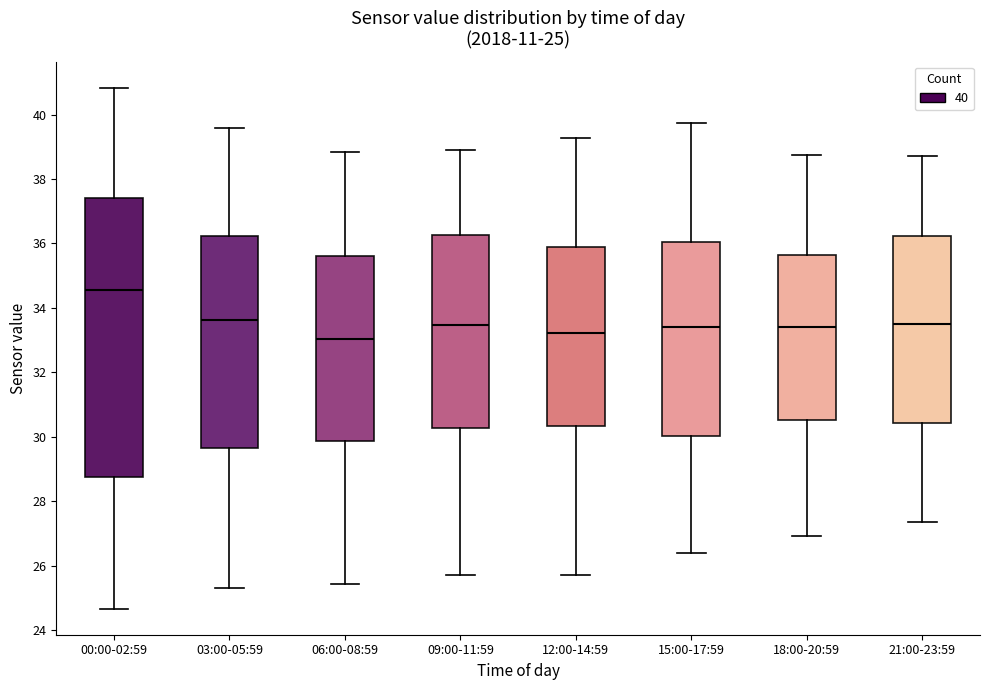

Which box is the tallest, from its lower edge to its upper edge?

00:00-02:59